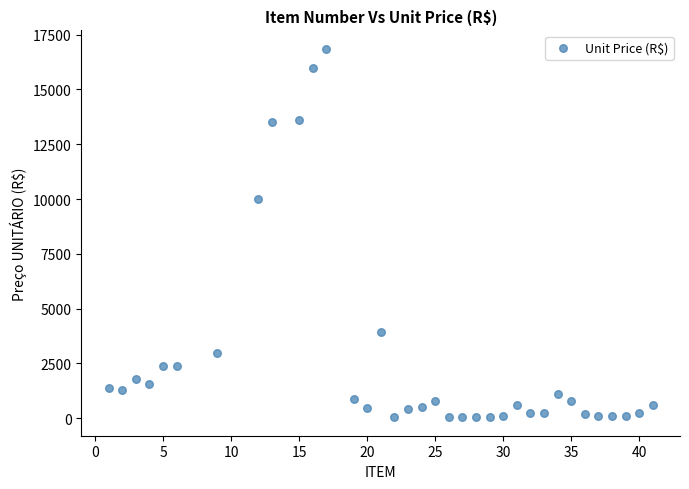

What Y value in the scatter plot is closest to 8447?

10017.6